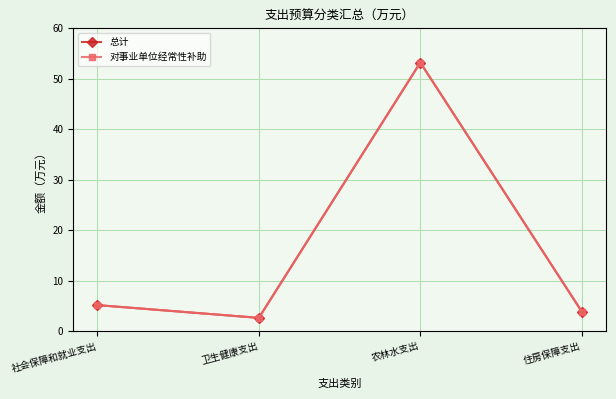

Does the chart display data point markers on the line(s)?

Yes